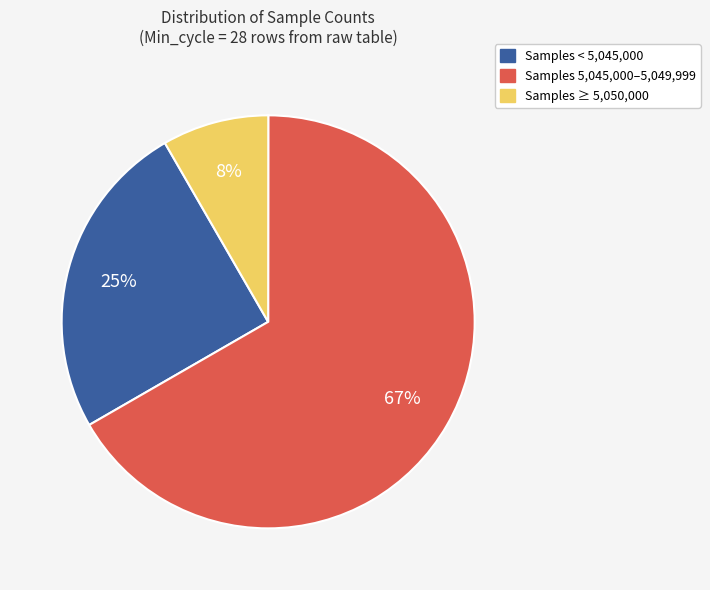

Which slice is the largest?

Samples 5,045,000–5,049,999